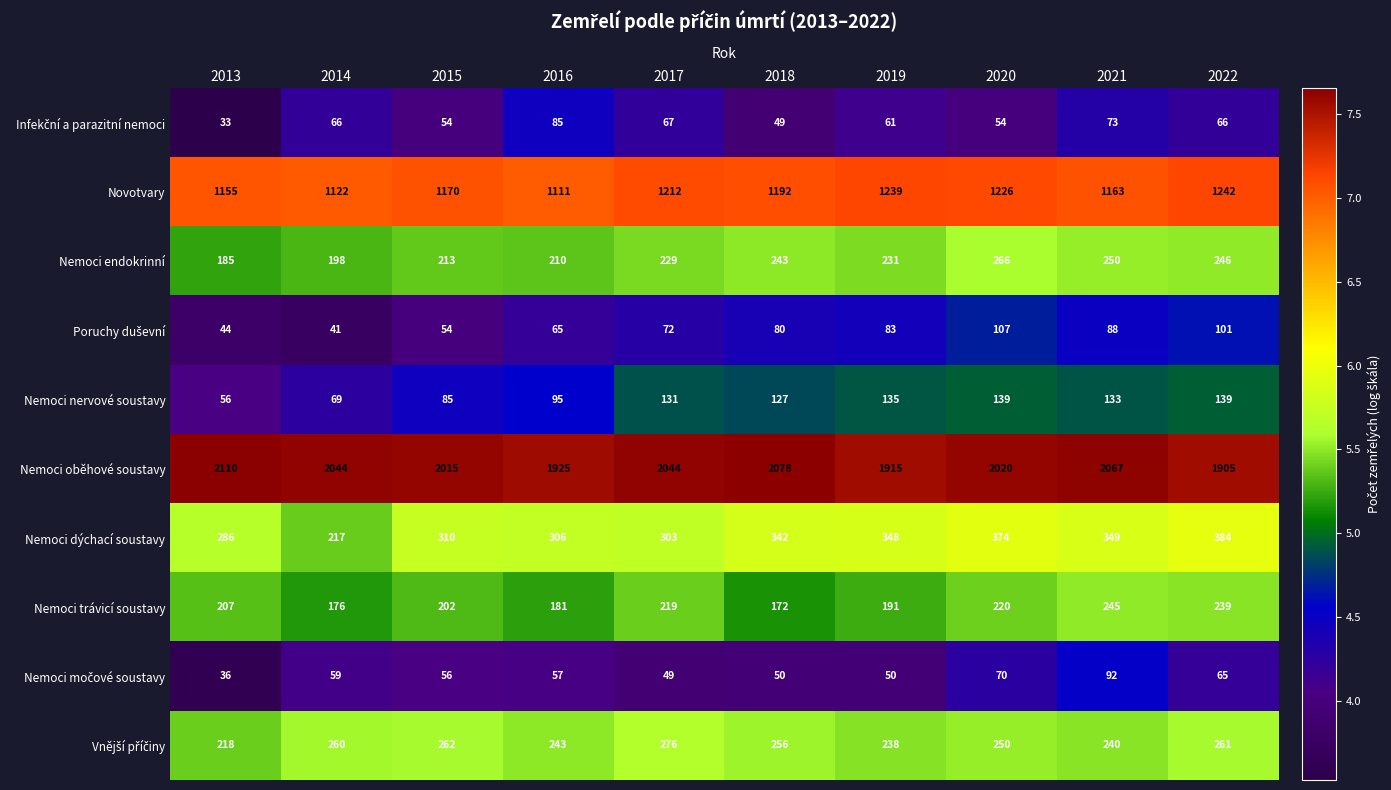

What is the average value of the Nemoci dýchací soustavy series?

322